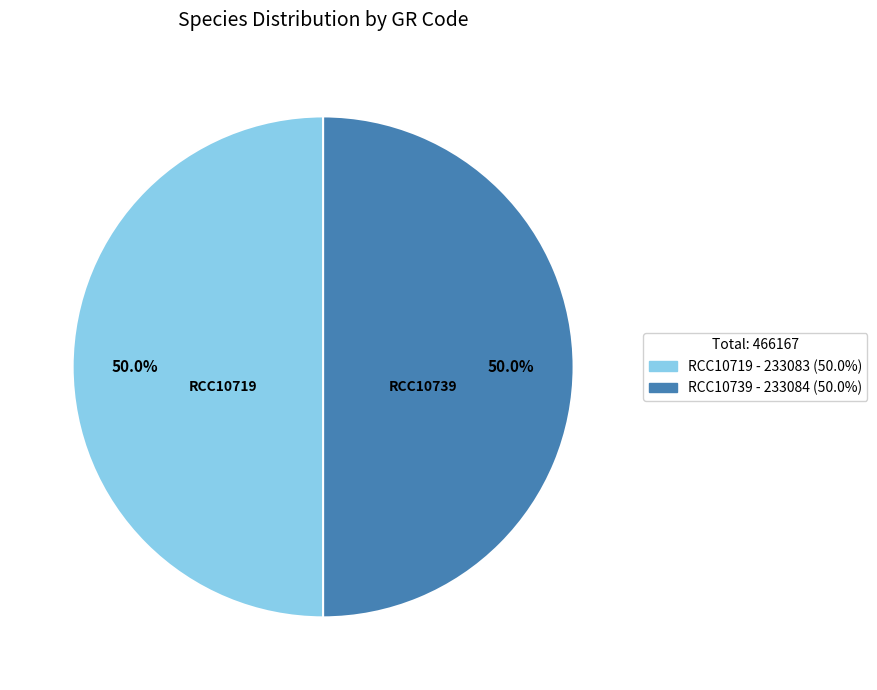

True or false: RCC10719 accounts for 58% of the total.

False